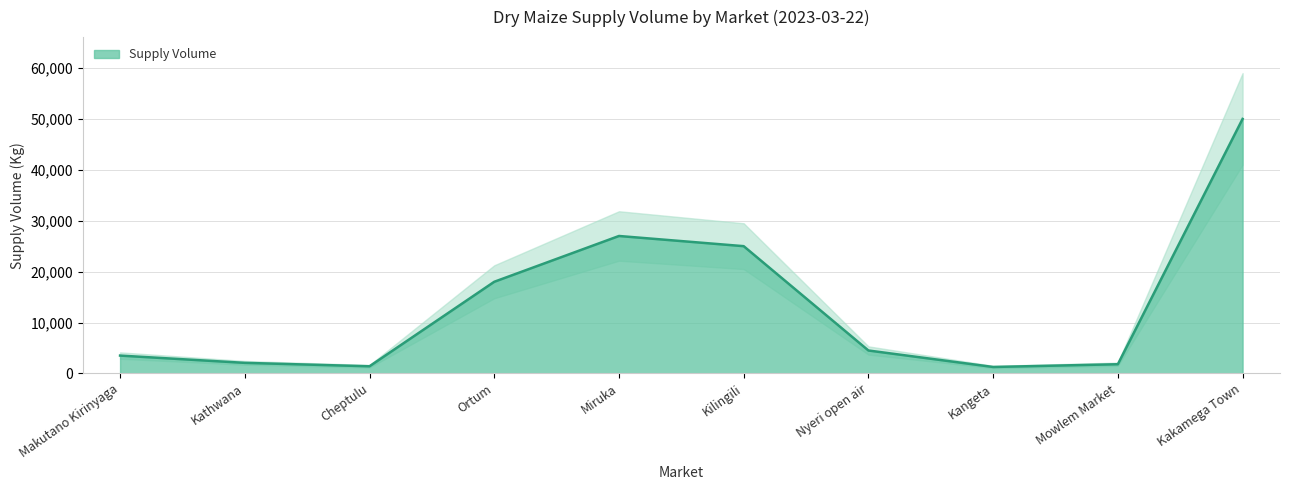

What is the value of the 9th point from the left?

1800